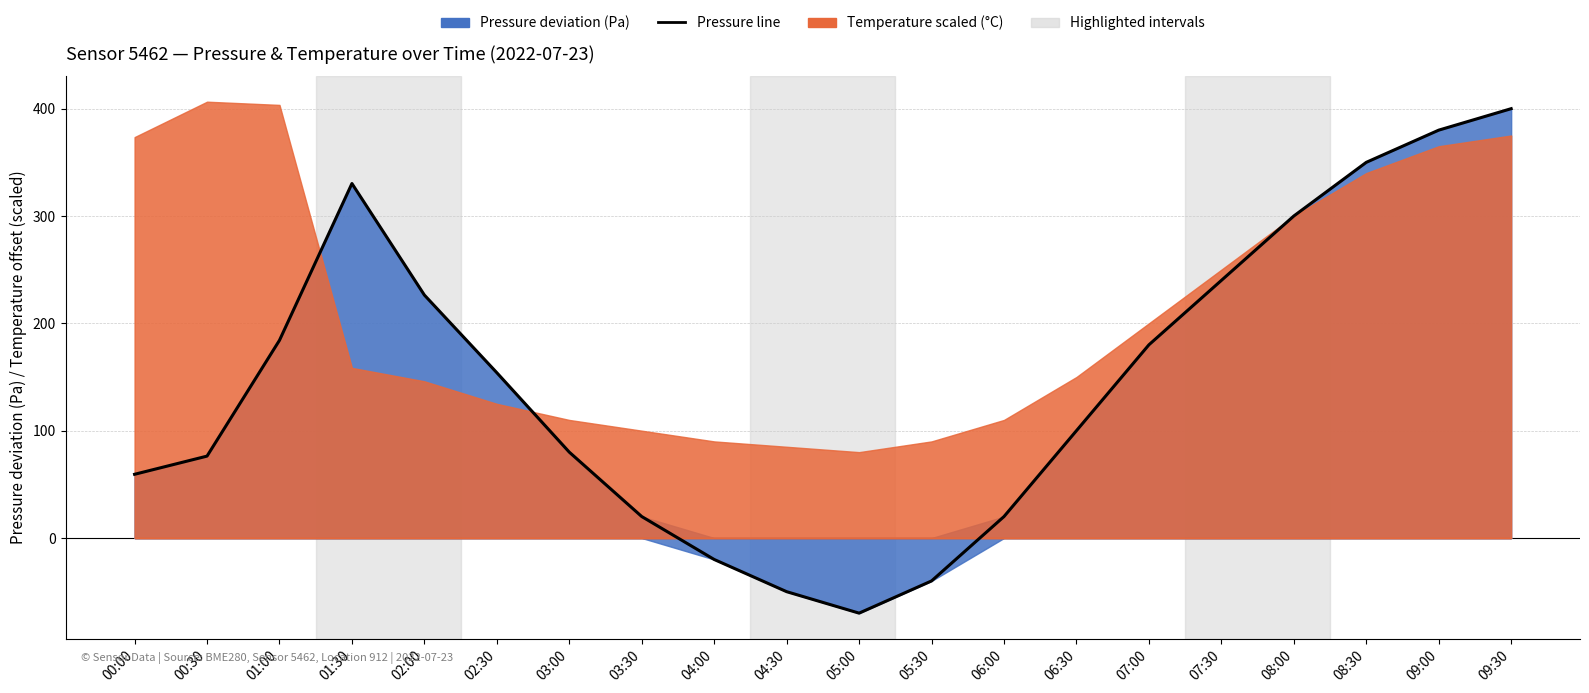

Reading left to right, list all the values displayed in this chart.

59.4	76.3	184.2	330.3	226.4	154.0	80.0	20.0	-20.0	-50.0	-70.0	-40.0	20.0	100.0	180.0	240.0	300.0	350.0	380.0	400.0